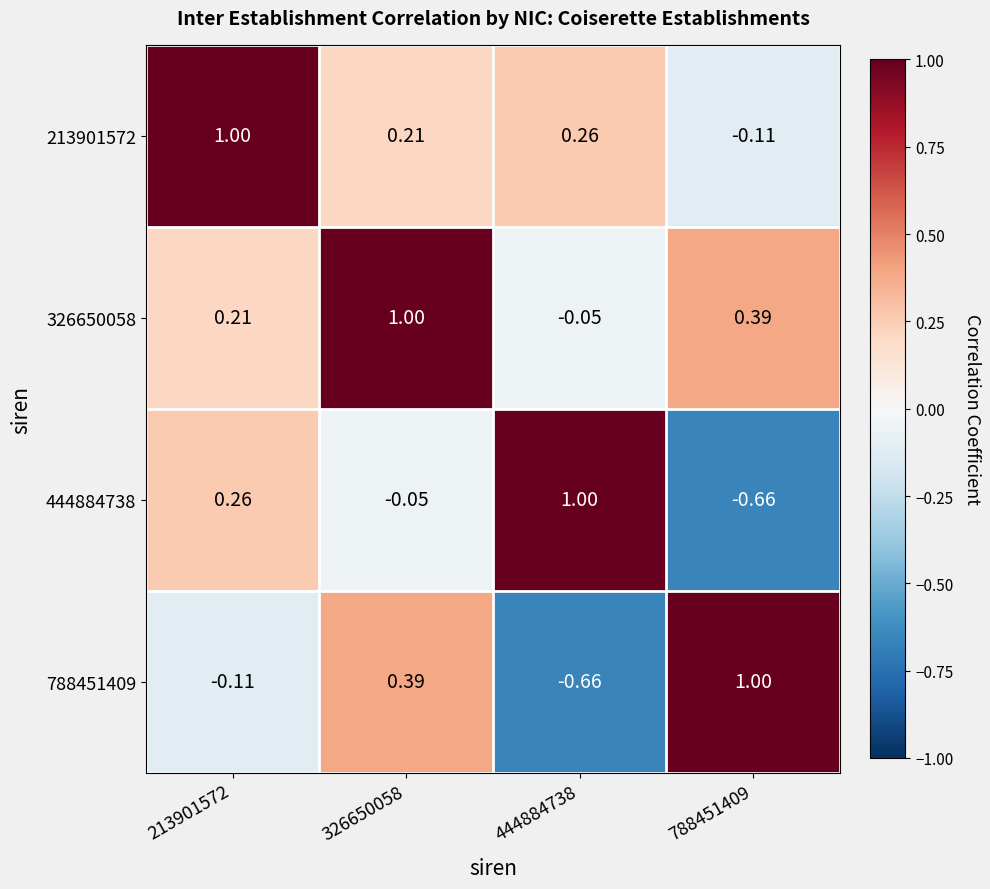

Is the value of 326650058 at 326650058 greater than the value of 788451409 at 326650058?

Yes